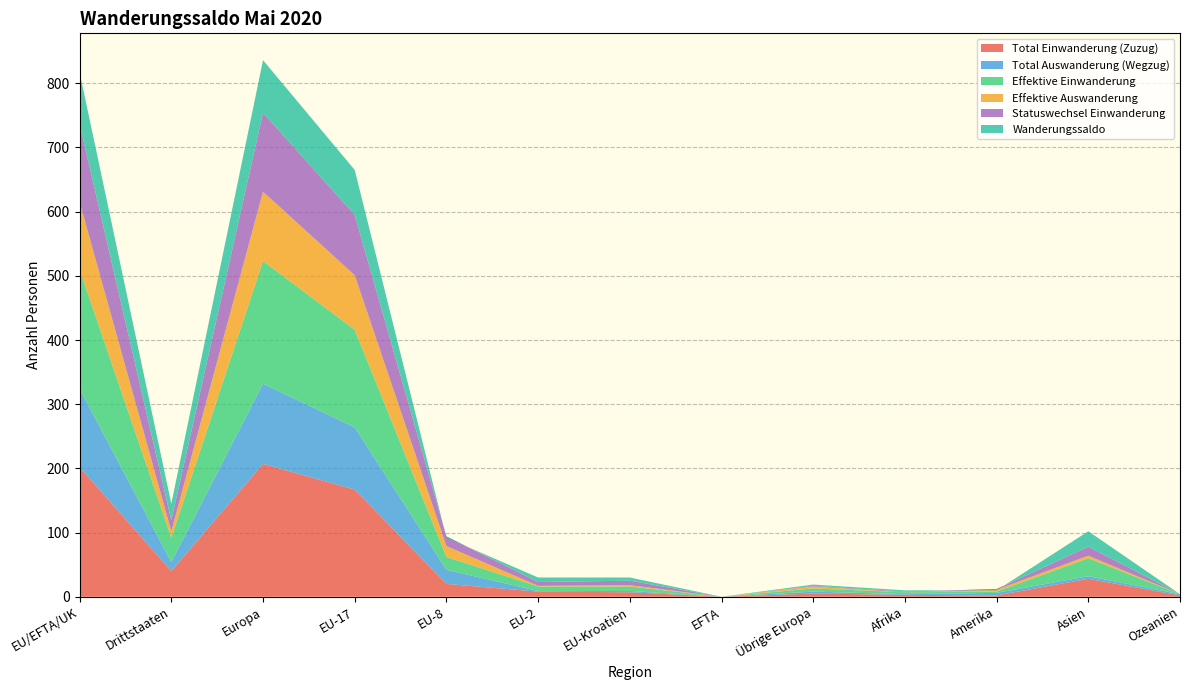

Reading left to right, extract all data points from this chart.

Total Einwanderung (Zuzug): EU/EFTA/UK=202	Drittstaaten=40	Europa=207	EU-17=167	EU-8=20	EU-2=8	EU-Kroatien=7	EFTA=0	Übrige Europa=5	Afrika=3	Amerika=2	Asien=28	Ozeanien=2
Total Auswanderung (Wegzug): EU/EFTA/UK=122	Drittstaaten=14	Europa=125	EU-17=97	EU-8=22	EU-2=1	EU-Kroatien=2	EFTA=0	Übrige Europa=3	Afrika=1	Amerika=4	Asien=4	Ozeanien=2
Effektive Einwanderung: EU/EFTA/UK=186	Drittstaaten=38	Europa=191	EU-17=152	EU-8=20	EU-2=7	EU-Kroatien=7	EFTA=0	Übrige Europa=5	Afrika=3	Amerika=2	Asien=28	Ozeanien=0
Effektive Auswanderung: EU/EFTA/UK=105	Drittstaaten=10	Europa=108	EU-17=85	EU-8=17	EU-2=1	EU-Kroatien=2	EFTA=0	Übrige Europa=3	Afrika=0	Amerika=3	Asien=4	Ozeanien=0
Statuswechsel Einwanderung: EU/EFTA/UK=122	Drittstaaten=17	Europa=123	EU-17=94	EU-8=15	EU-2=6	EU-Kroatien=7	EFTA=0	Übrige Europa=1	Afrika=1	Amerika=1	Asien=14	Ozeanien=0
Wanderungssaldo: EU/EFTA/UK=80	Drittstaaten=26	Europa=82	EU-17=70	EU-8=-2	EU-2=7	EU-Kroatien=5	EFTA=0	Übrige Europa=2	Afrika=2	Amerika=-2	Asien=24	Ozeanien=0